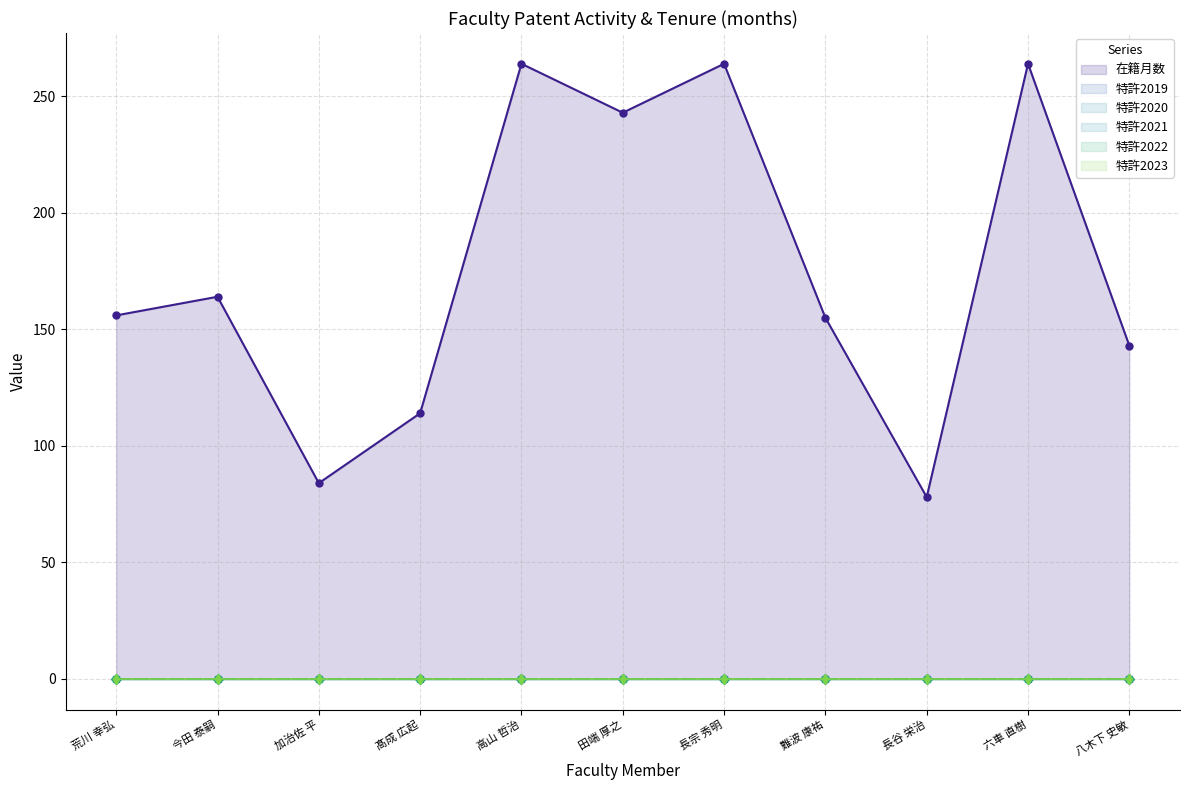

How many 在籍月数 values are between 114 and 264?

9